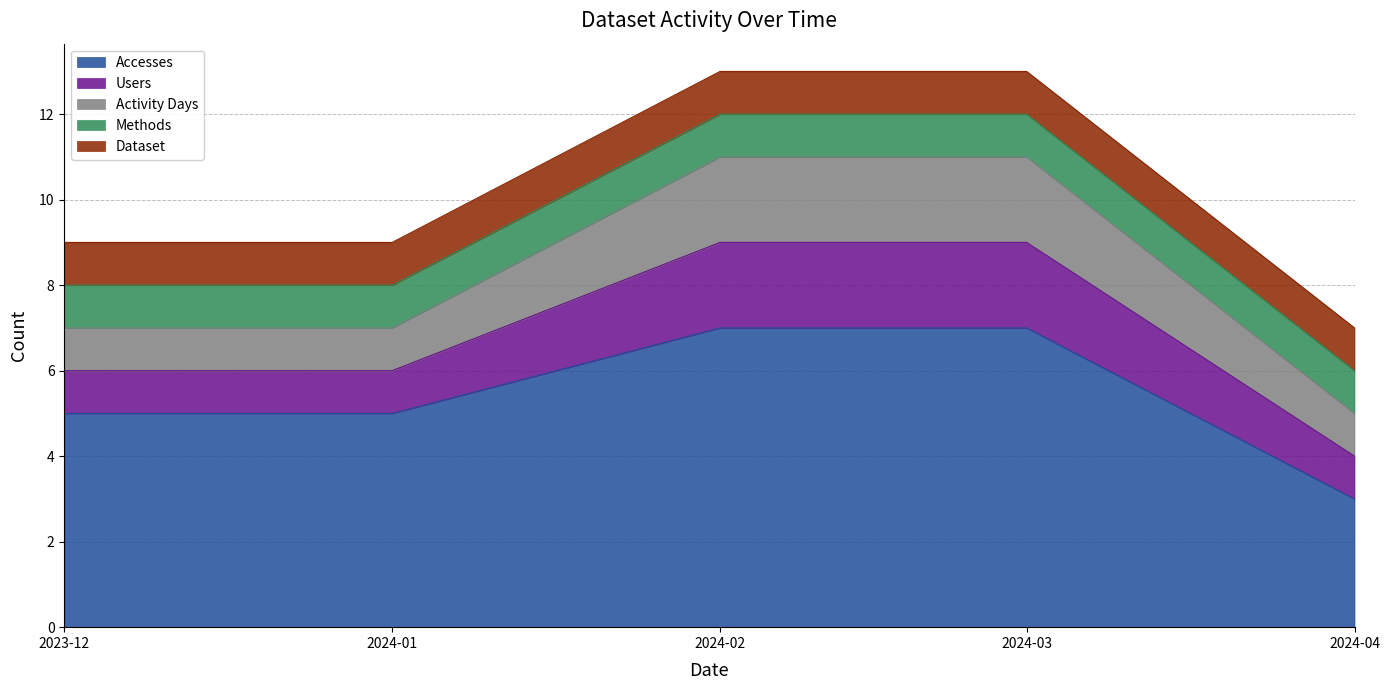

What is the maximum value for Methods?

1